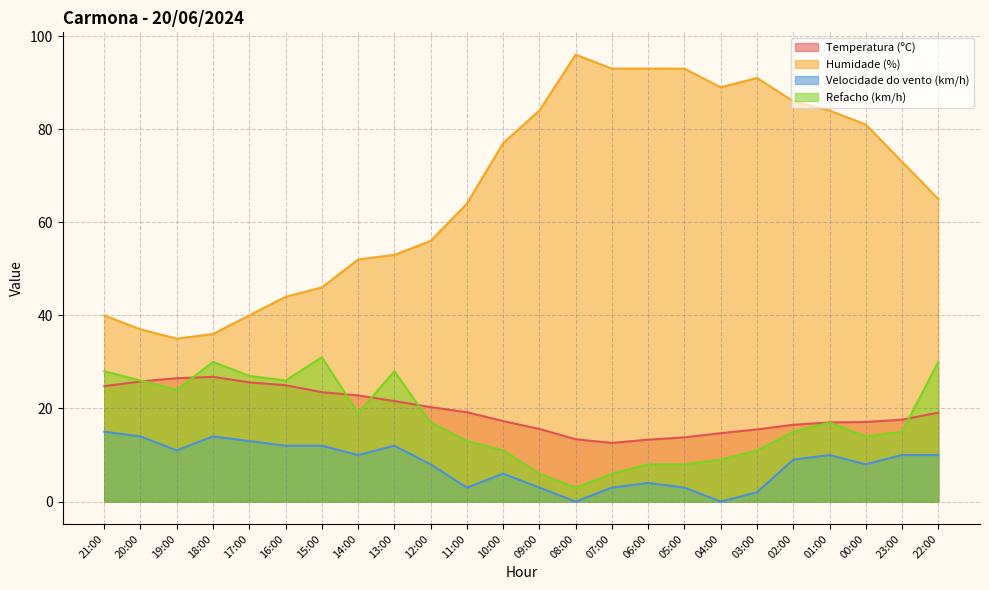

Which series has the largest range (max minus min)?

Humidade (%)